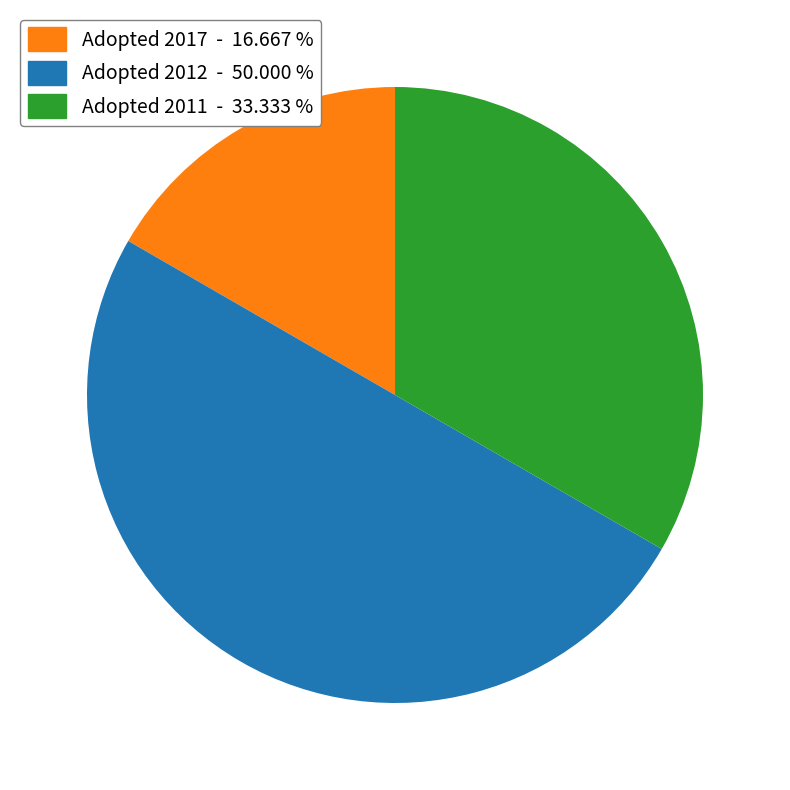

Count the number of slices in the pie.

3